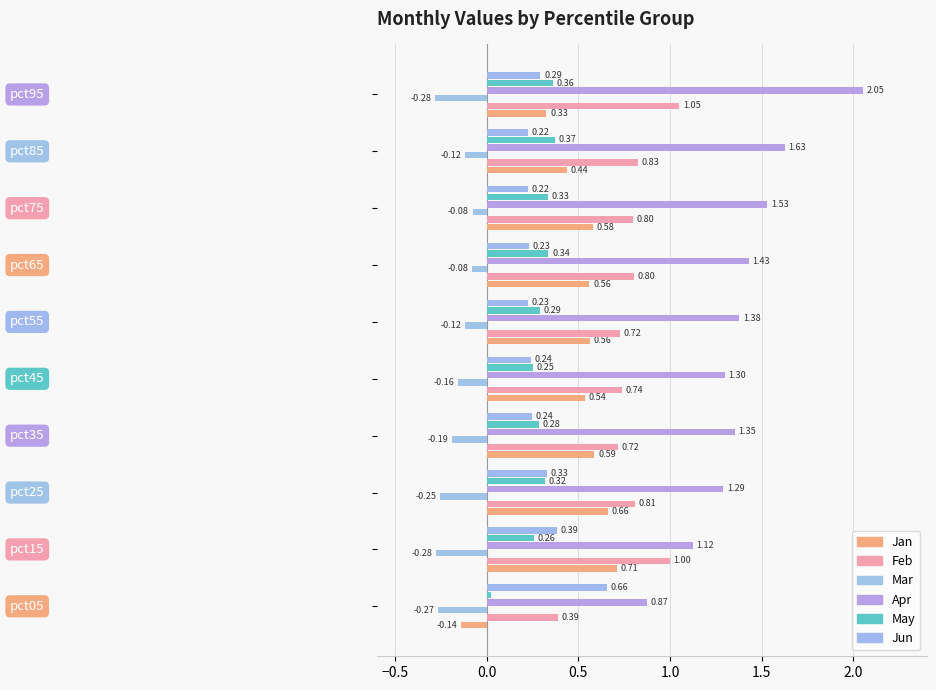

At how many categories does at least one series exceed 0?

10